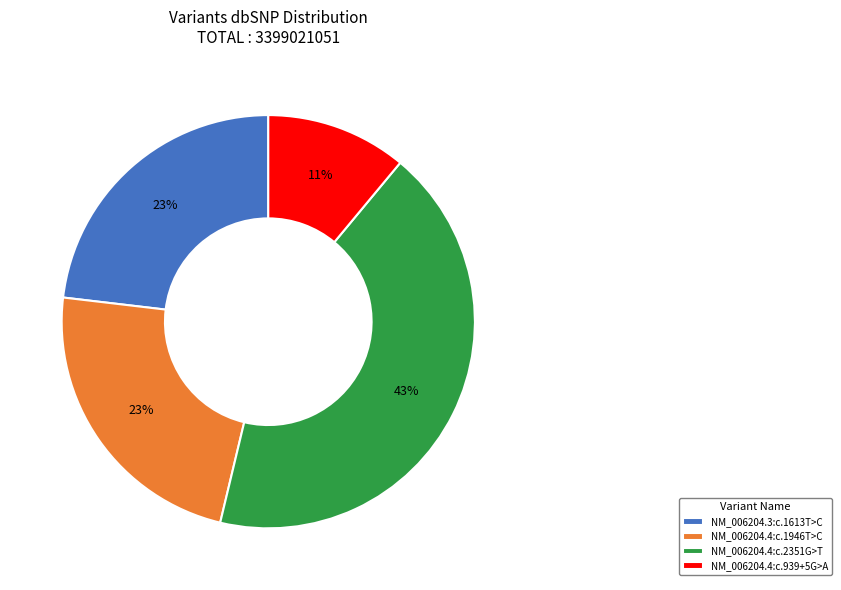

Is there any slice that represents more than half of the pie?

No